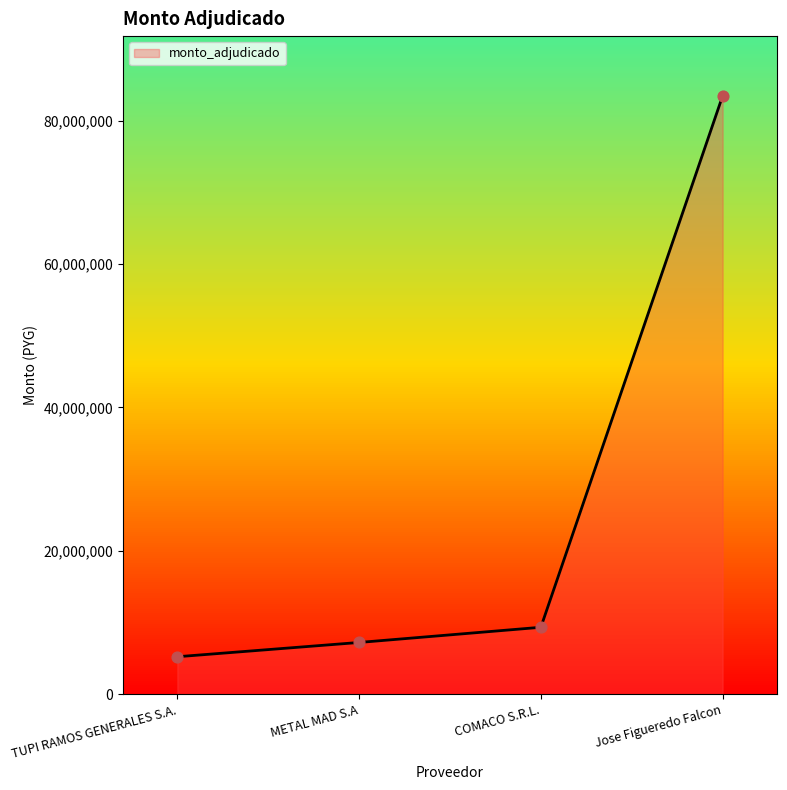

Approximately how many times larger is the value at TUPI RAMOS GENERALES S.A. compared to COMACO S.R.L.?

0.6